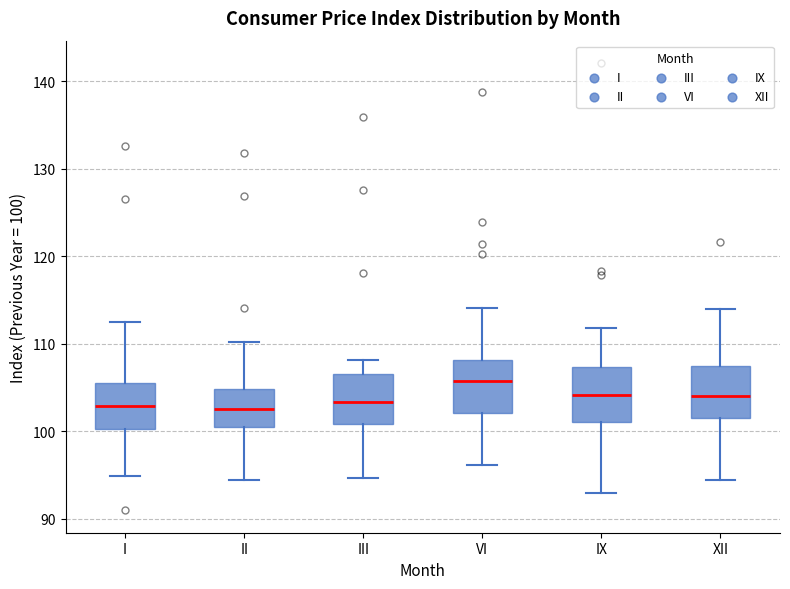

Which box's median line is the highest?

VI